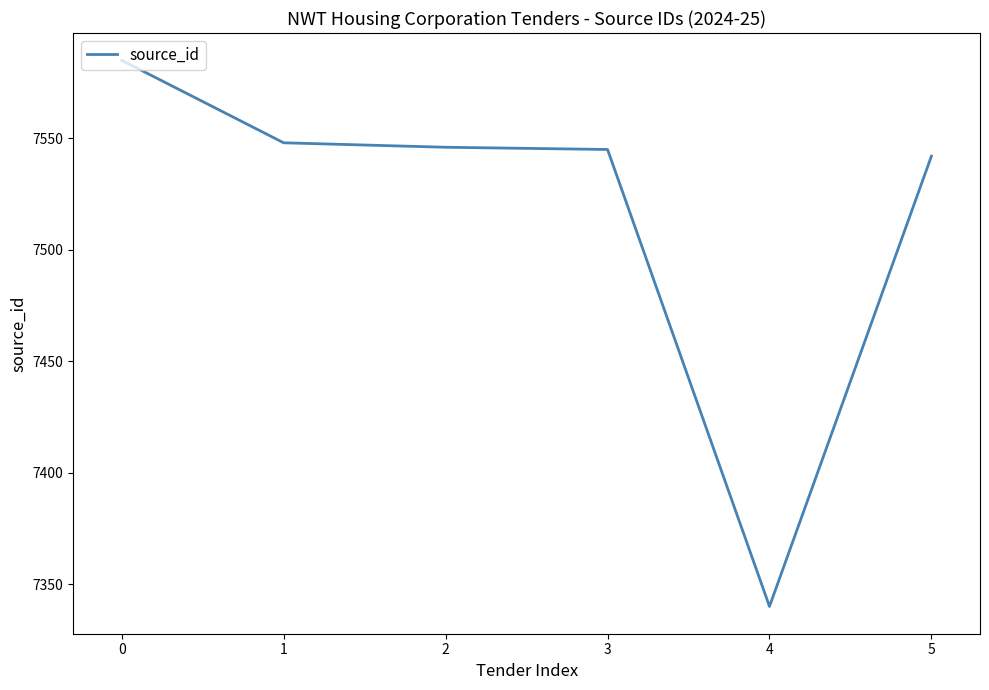

What is the approximate value at 1, to the nearest 10?

7550